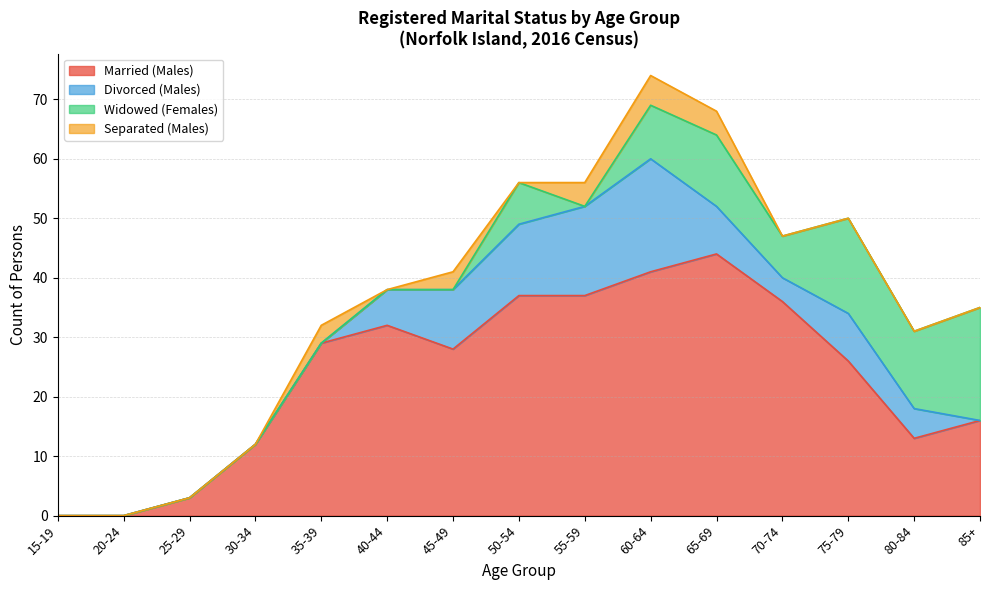

Is the value of Widowed (Females) at 25-29 greater than the value of Separated (Males) at 45-49?

No